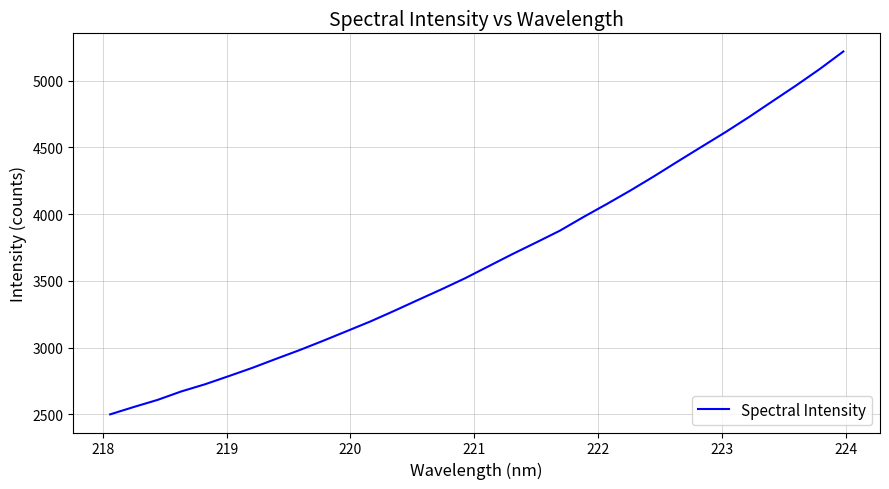

What is the maximum value shown in the chart?

5218.9